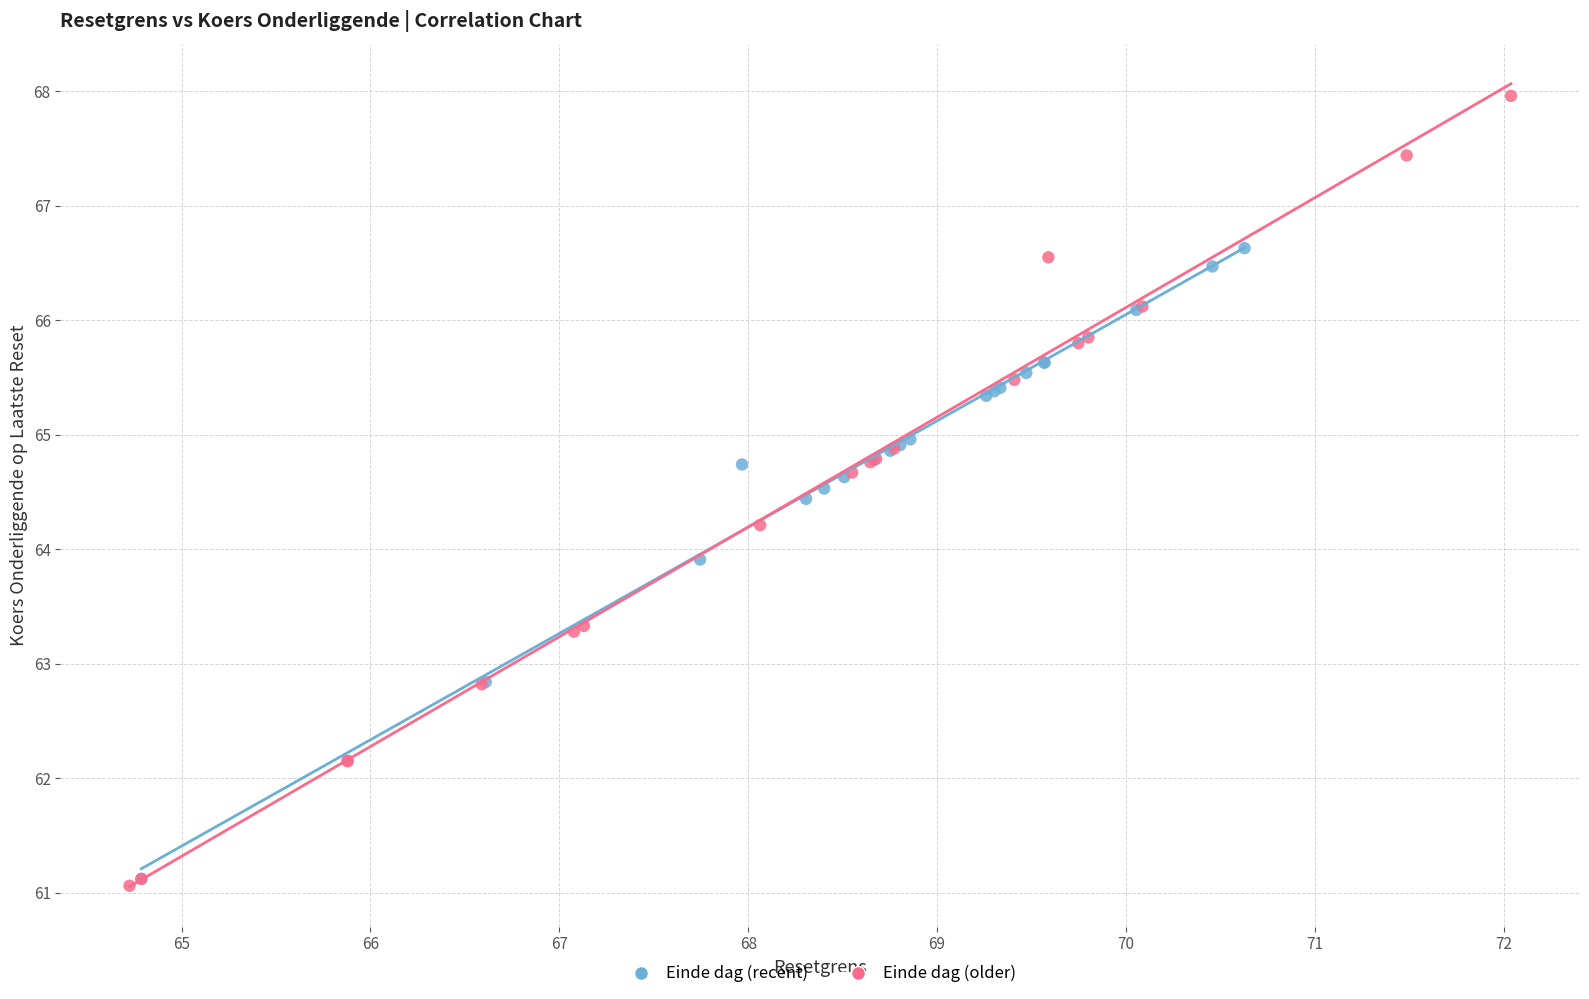

Which series reaches the maximum Y coordinate?

Einde dag (older)